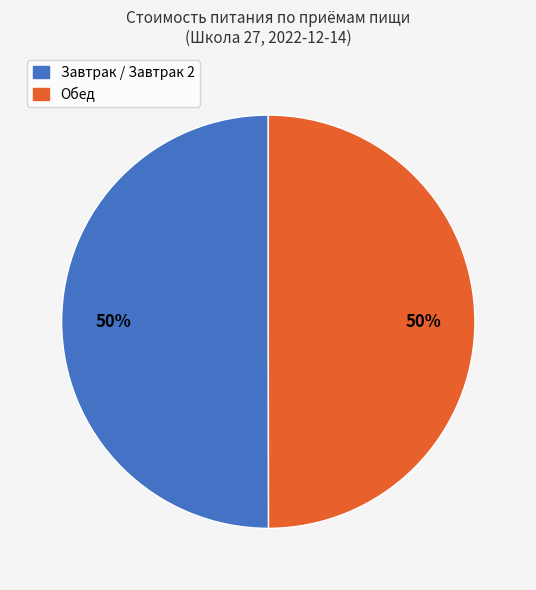

True or false: Обед accounts for 41% of the total.

False